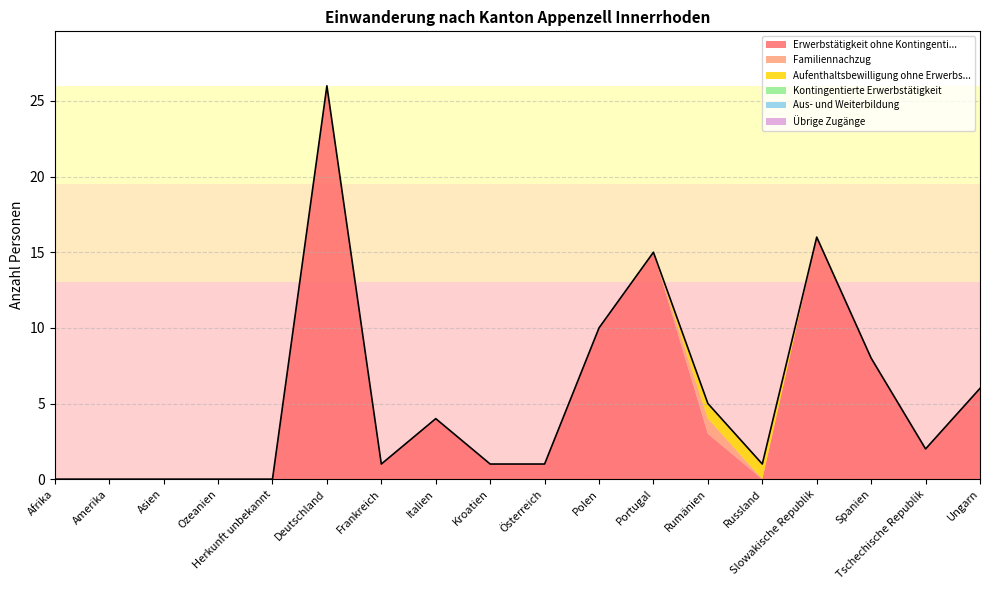

Which category has the highest value in the Aus- und Weiterbildung series?

Afrika